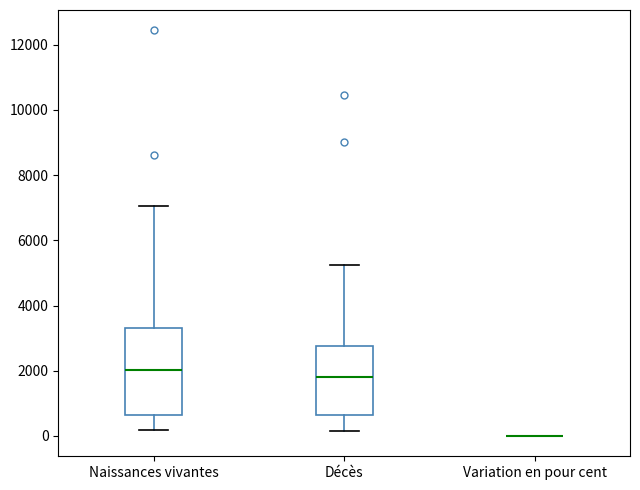

Reading left to right, transcribe this box plot: for each box, give where its median line is, the range the box spans, and where its two whiskers end, as read against the y-axis. The values are not printed on the chart, so give them approximately, as read against the axis.

Naissances vivantes: median 2000, box 600 to 3400, whiskers 200 to 7000
Décès: median 1800, box 600 to 2800, whiskers 200 to 5200
Variation en pour cent: box collapsed to a line at 0, whiskers 0 to 0